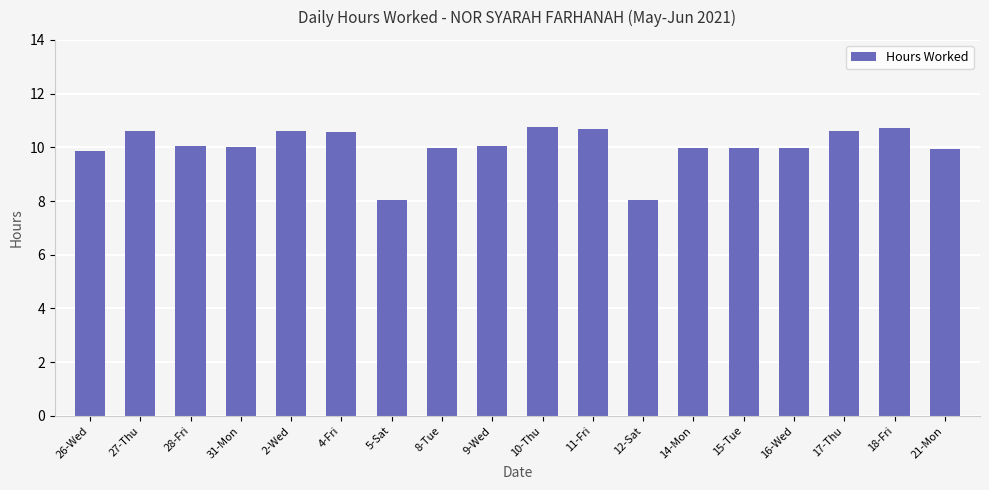

What position from the right is 28-Fri?

16